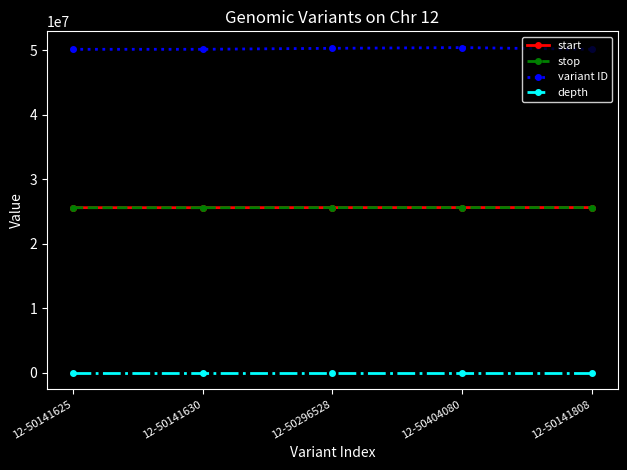

What is the spread (max minus min) of values at 12-50141625?

50141618